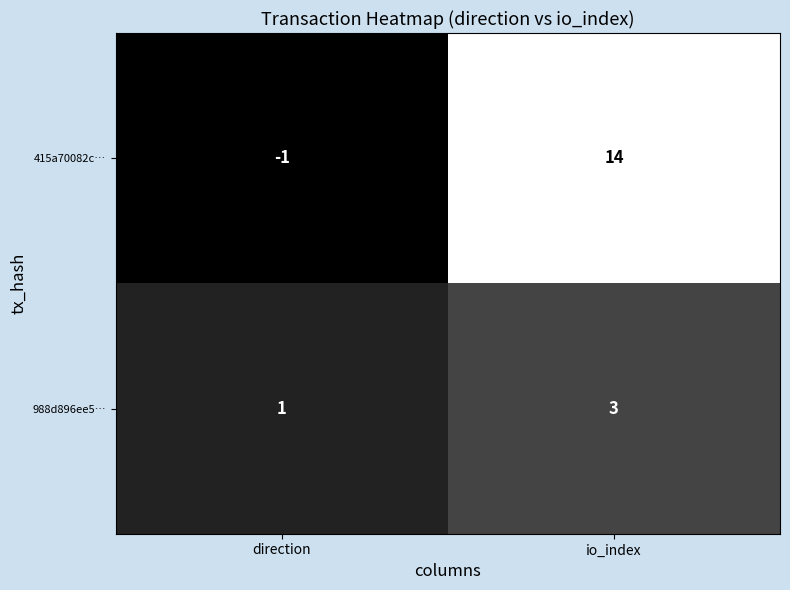

List the series in order of their peak value, lowest first.

988d896ee5…, 415a70082c…